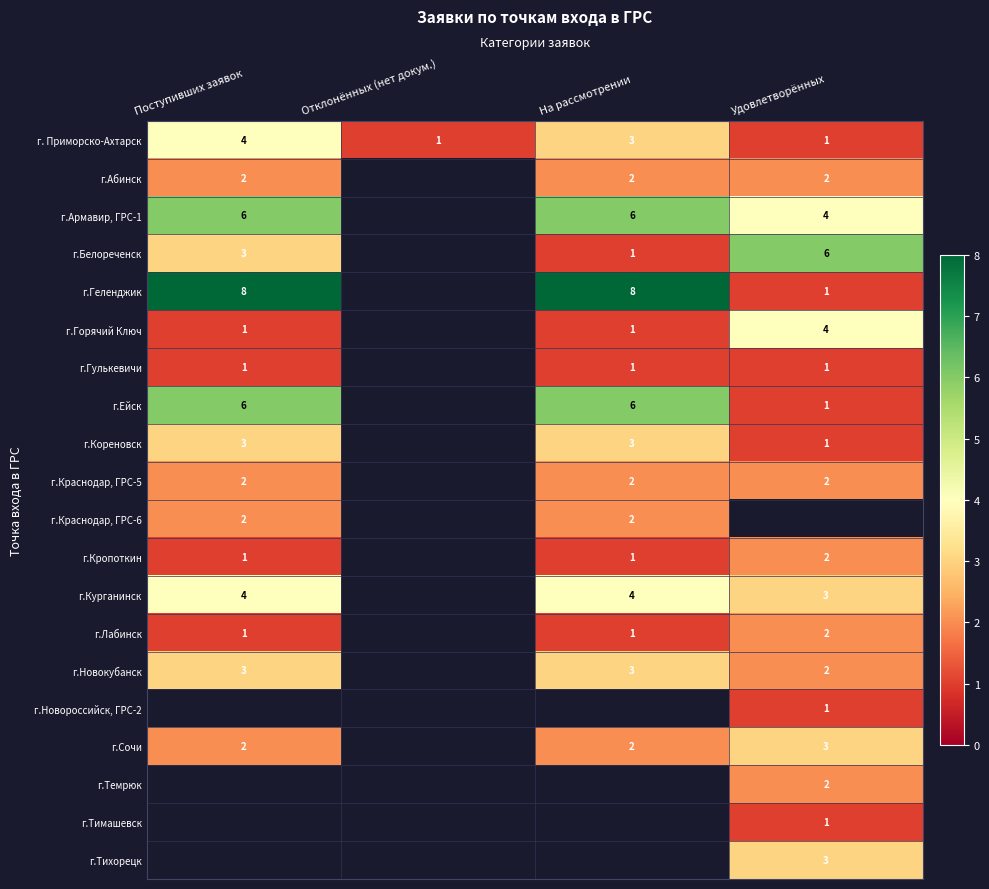

True or false: г.Горячий Ключ has a value of 1 at Поступивших заявок.

True